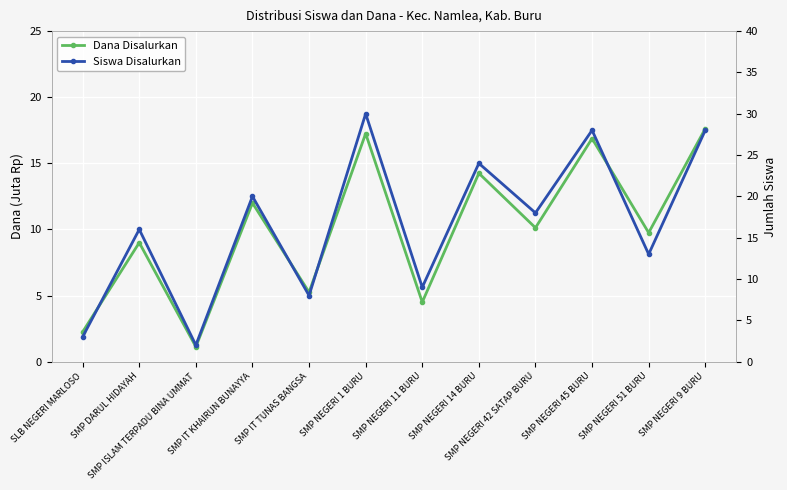

The value of Siswa Disalurkan at SMP DARUL HIDAYAH is 16.0. True or false?

True